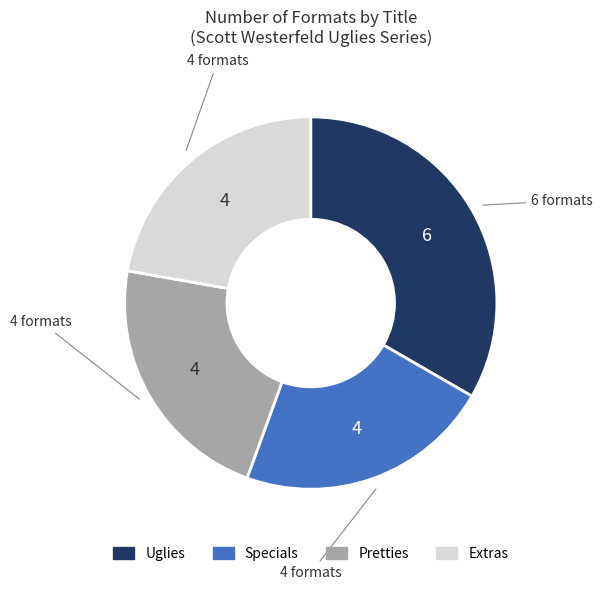

Does Specials represent more than half of the total?

No